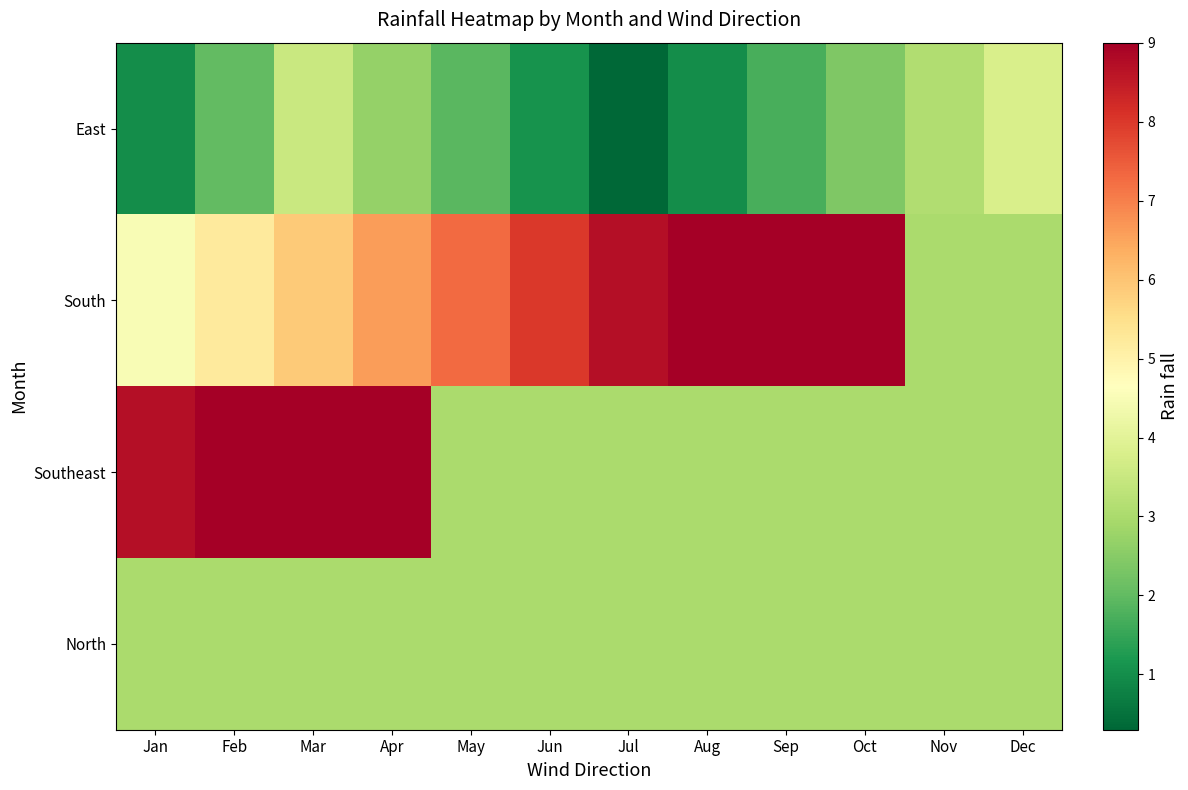

What is the difference between the highest and lowest values at Aug?

8.0